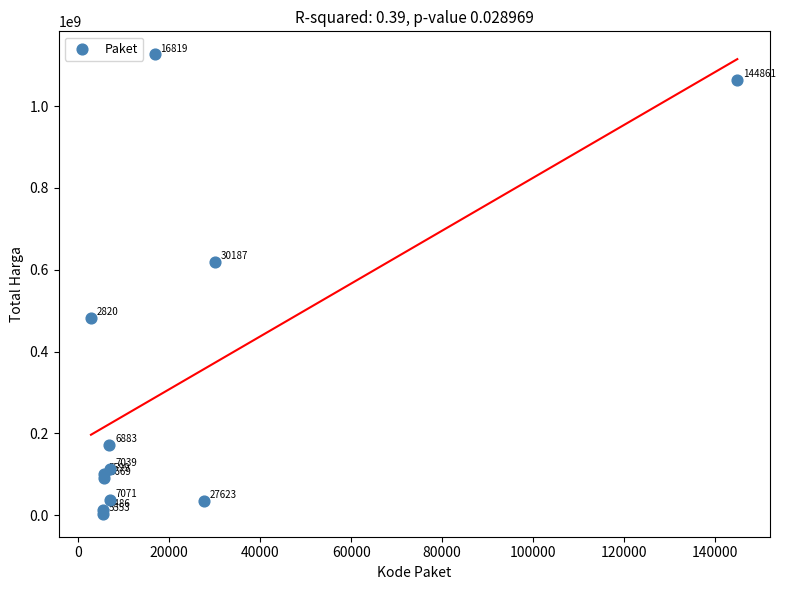

What Y value in the scatter plot is closest to 565004000?

619885000